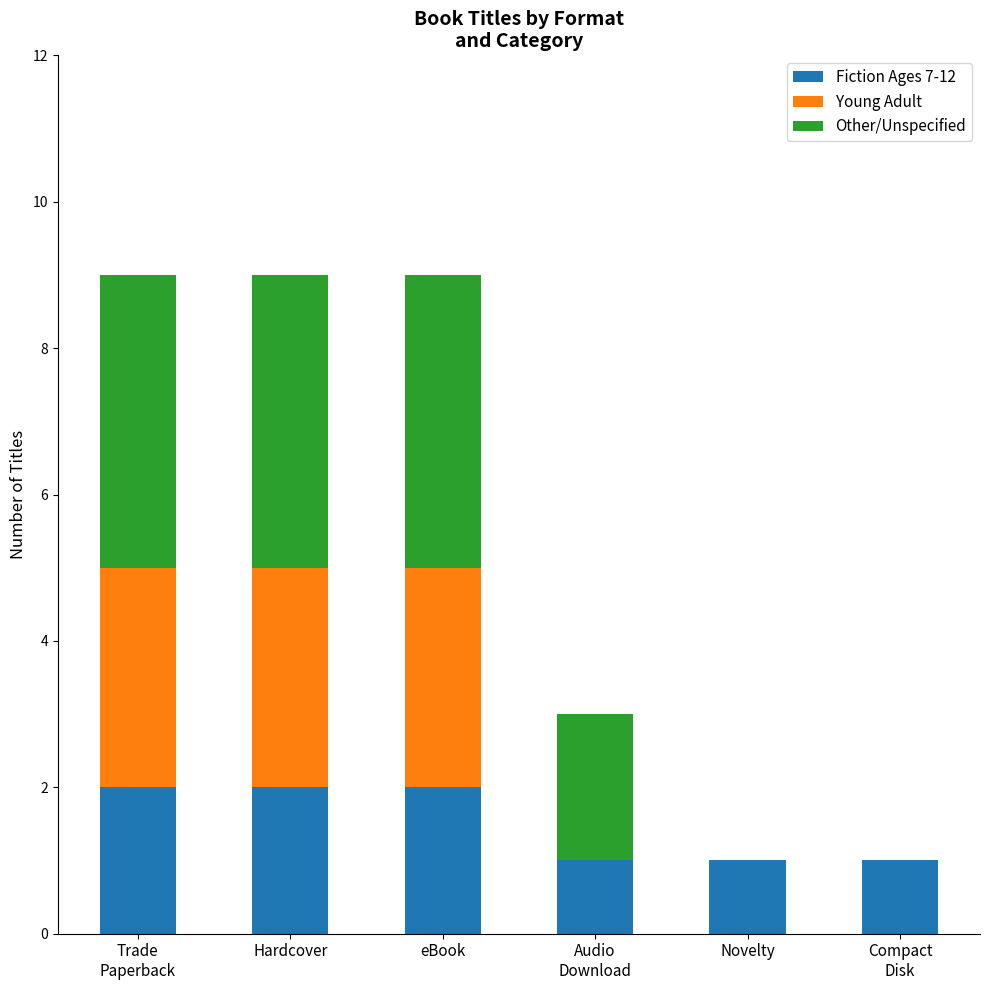

What is the difference between the Fiction Ages 7-12 values at Novelty and Trade
Paperback?

1